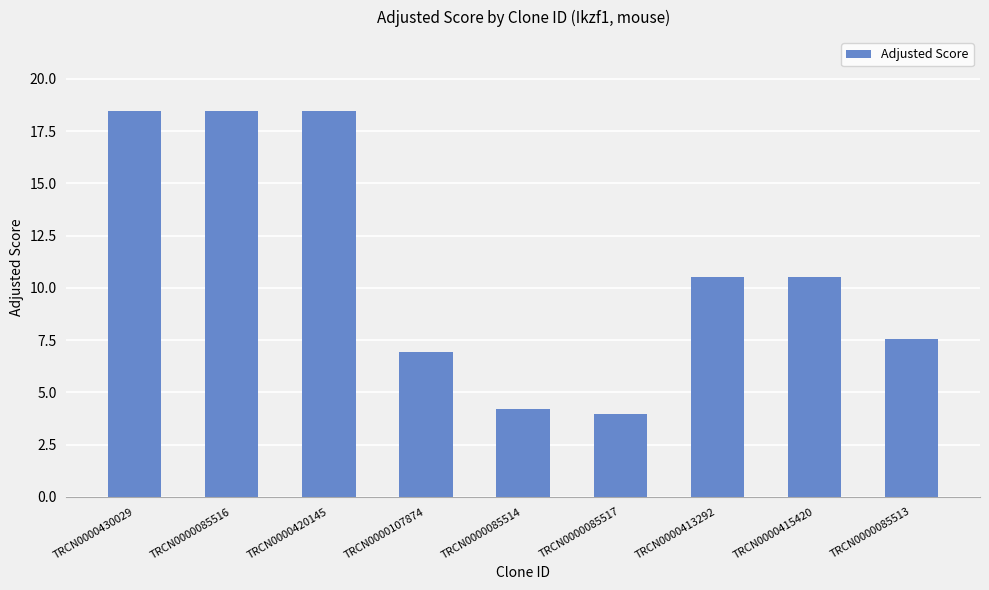

Reading left to right, list all the values displayed in this chart.

18.5	18.5	18.5	6.9	4.2	4.0	10.5	10.5	7.6